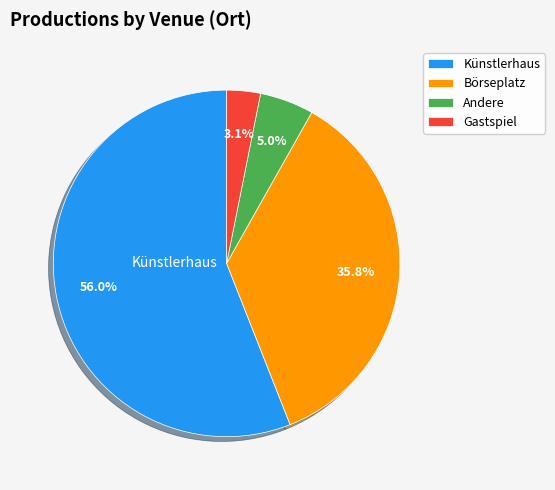

Do Börseplatz and Künstlerhaus together represent more than half of the pie?

Yes